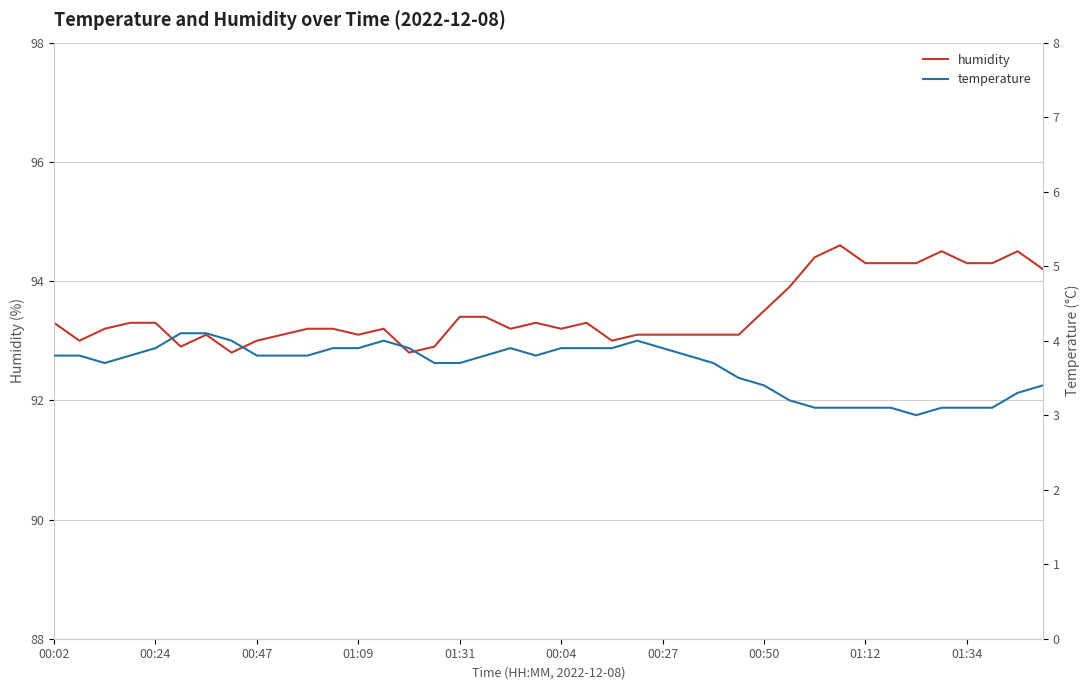

What is the maximum value shown in the chart?

94.6